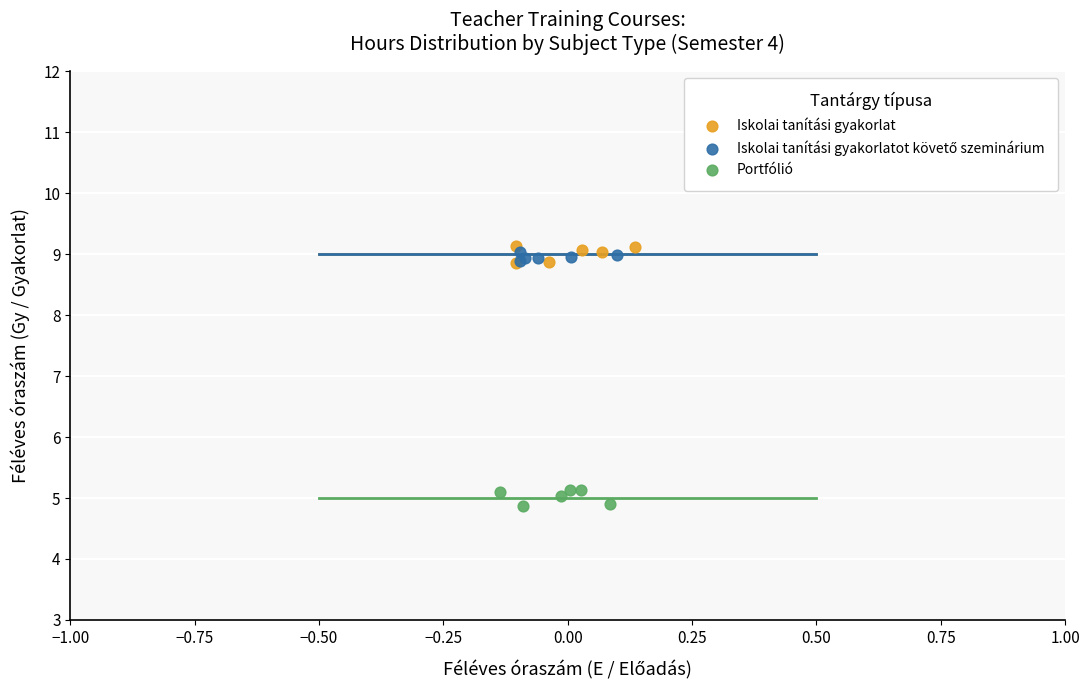

Which series contains the lowest Y value?

Portfólió